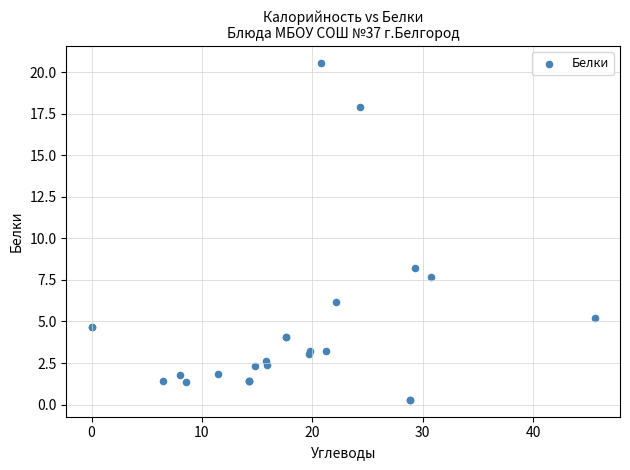

What Y value in the scatter plot is closest to 10?

8.2